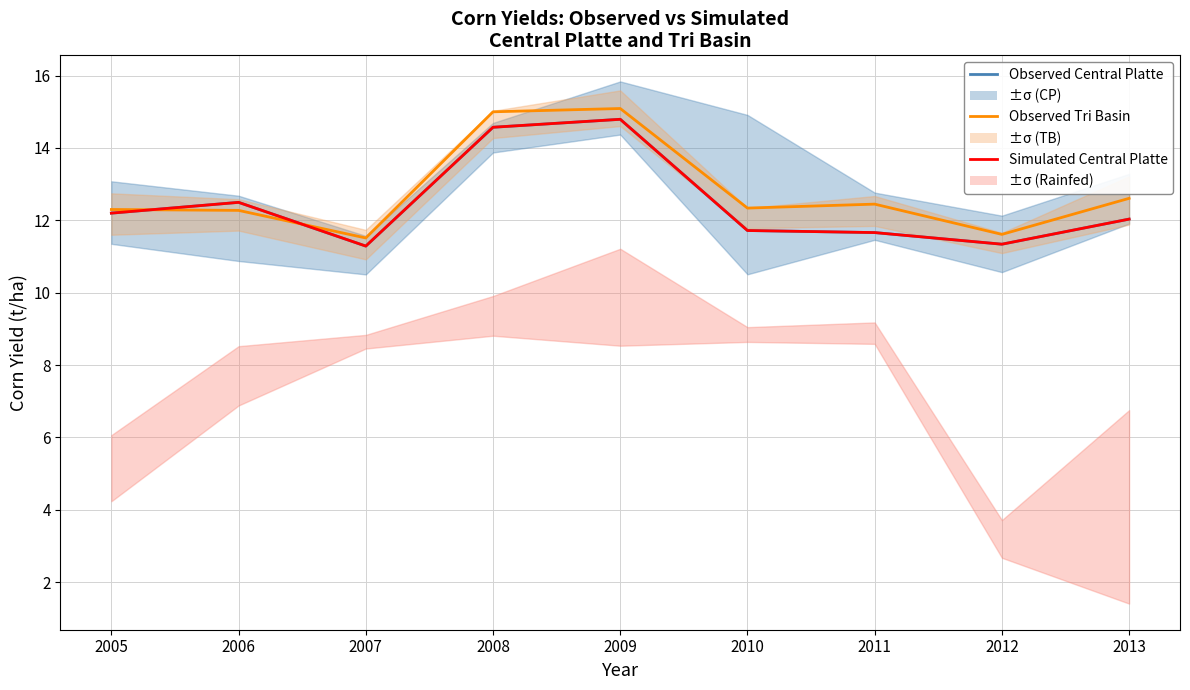

True or false: Observed Central Platte has more than 2 interior local peaks.

False